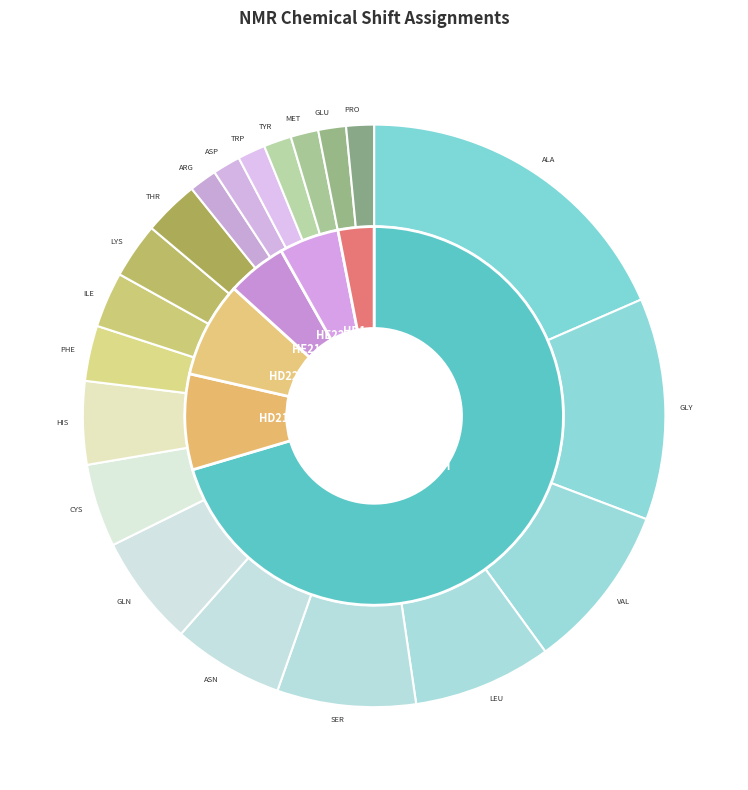

What is the ratio of the value at HE21 to the value at HD21?

0.6